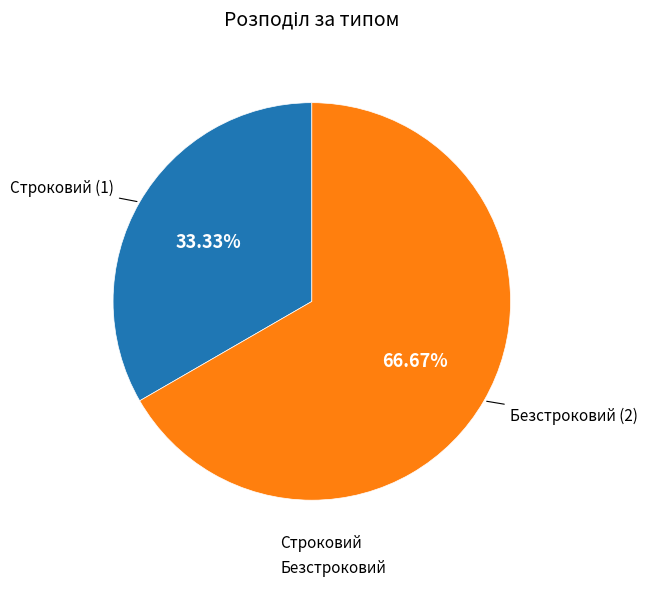

Combined, what portion of the pie is Безстроковий and Строковий?

100.0%